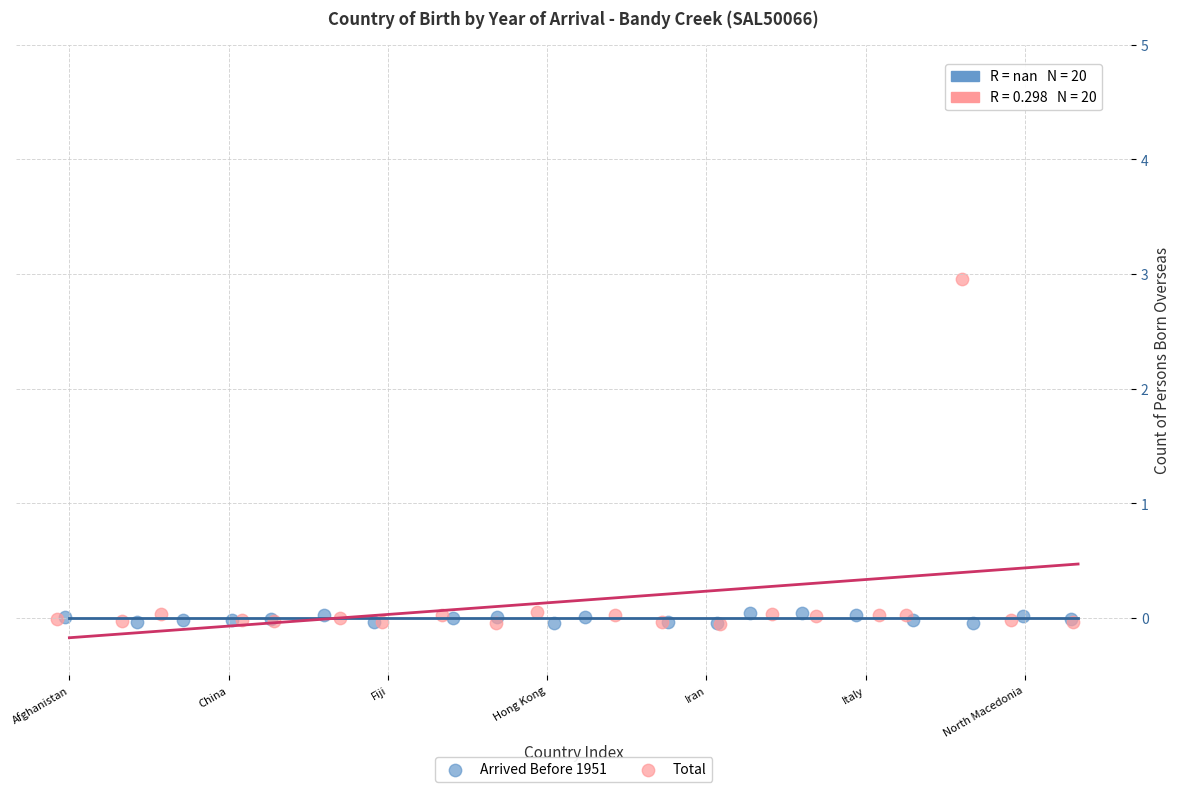

Which series contains the highest Y value?

Total